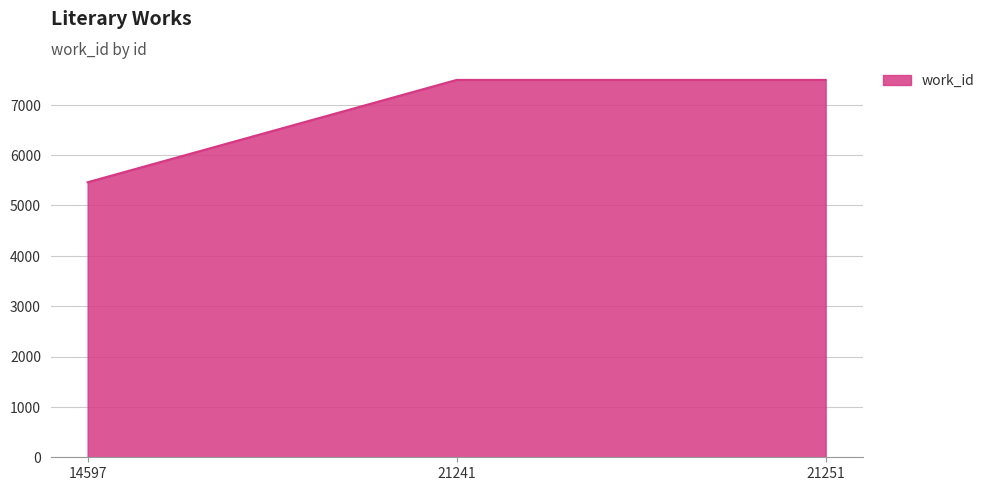

Reading right to left, what are all the values shown in this chart?

7490	7490	5459